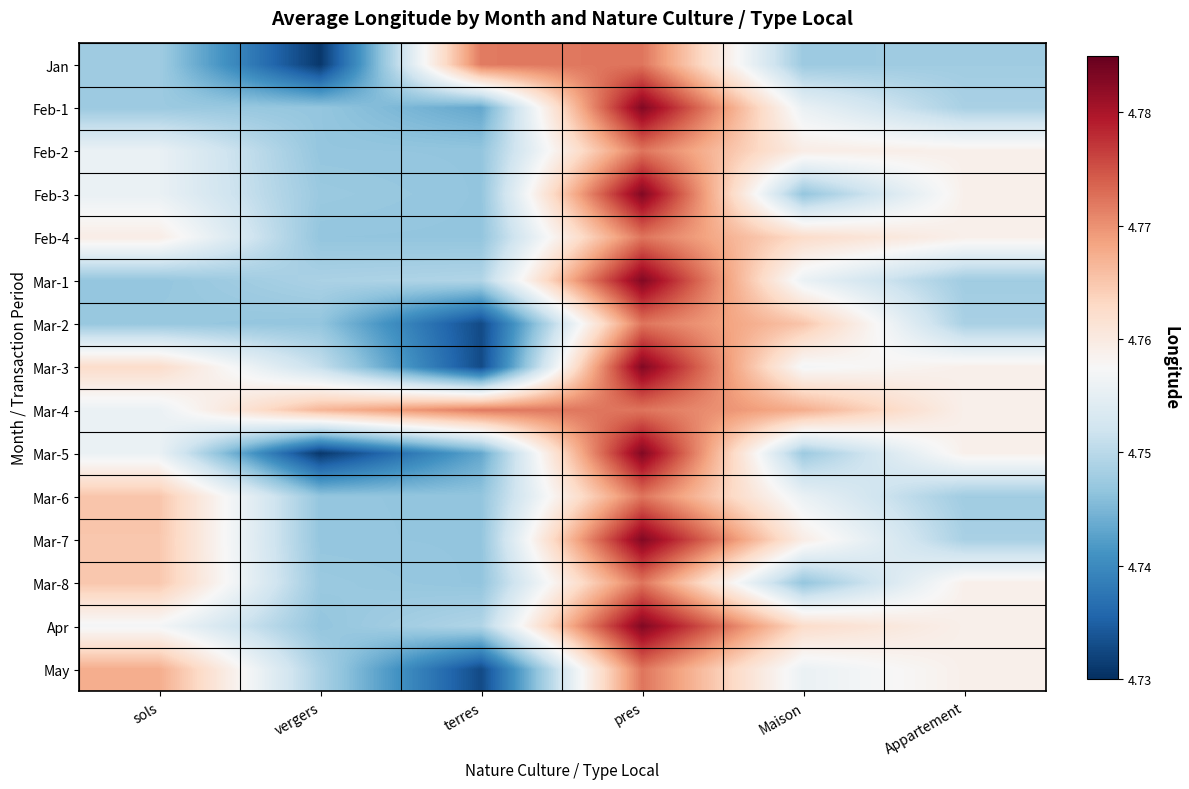

Reading right to left, transcribe all the data shown in this chart.

Jan: Appartement=4.7	Maison=4.7	pres=4.8	terres=4.8	vergers=4.7	sols=4.7
Feb-1: Appartement=4.7	Maison=4.8	pres=4.8	terres=4.7	vergers=4.7	sols=4.7
Feb-2: Appartement=4.8	Maison=4.8	pres=4.8	terres=4.7	vergers=4.7	sols=4.8
Feb-3: Appartement=4.8	Maison=4.7	pres=4.8	terres=4.7	vergers=4.7	sols=4.8
Feb-4: Appartement=4.8	Maison=4.8	pres=4.8	terres=4.7	vergers=4.7	sols=4.8
Mar-1: Appartement=4.7	Maison=4.8	pres=4.8	terres=4.7	vergers=4.7	sols=4.7
Mar-2: Appartement=4.7	Maison=4.8	pres=4.8	terres=4.7	vergers=4.7	sols=4.7
Mar-3: Appartement=4.8	Maison=4.8	pres=4.8	terres=4.7	vergers=4.8	sols=4.8
Mar-4: Appartement=4.8	Maison=4.8	pres=4.8	terres=4.8	vergers=4.8	sols=4.8
Mar-5: Appartement=4.8	Maison=4.7	pres=4.8	terres=4.7	vergers=4.7	sols=4.8
Mar-6: Appartement=4.7	Maison=4.8	pres=4.8	terres=4.7	vergers=4.7	sols=4.8
Mar-7: Appartement=4.7	Maison=4.8	pres=4.8	terres=4.7	vergers=4.7	sols=4.8
Mar-8: Appartement=4.8	Maison=4.7	pres=4.8	terres=4.7	vergers=4.7	sols=4.8
Apr: Appartement=4.8	Maison=4.8	pres=4.8	terres=4.7	vergers=4.7	sols=4.8
May: Appartement=4.8	Maison=4.8	pres=4.8	terres=4.7	vergers=4.7	sols=4.8